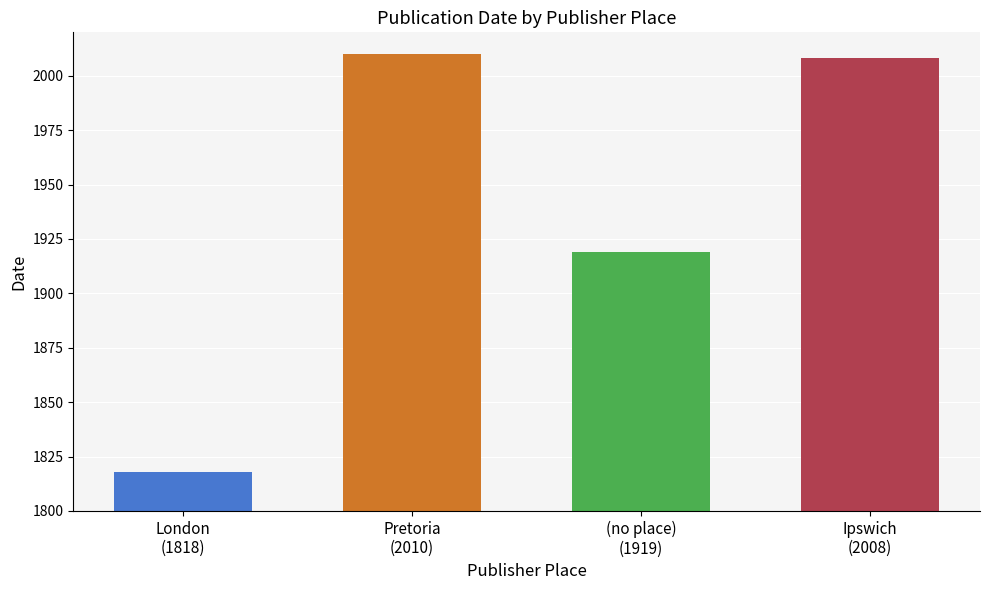

Does the chart contain stacked bars?

No